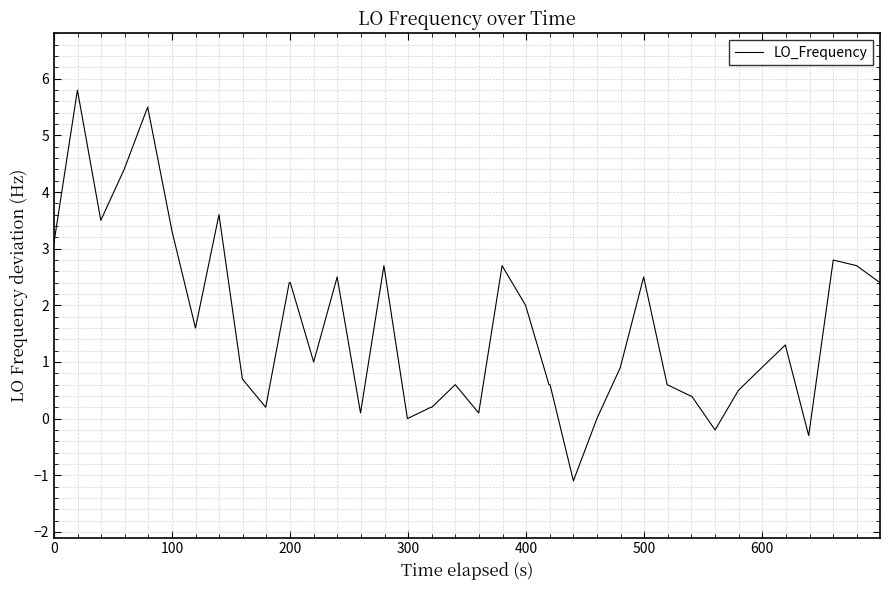

What is the minimum value shown in the chart?

-1.1